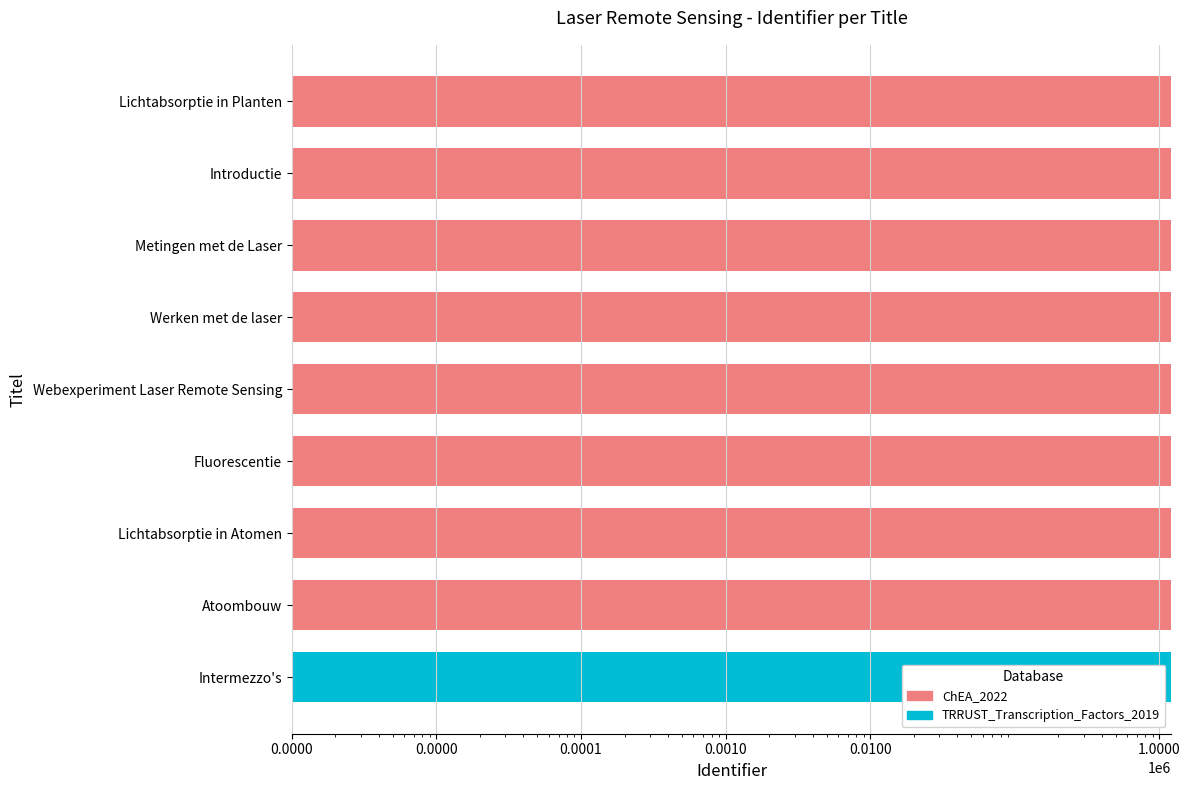

The chart shows a value of 1209325 at Werken met de laser. True or false?

True